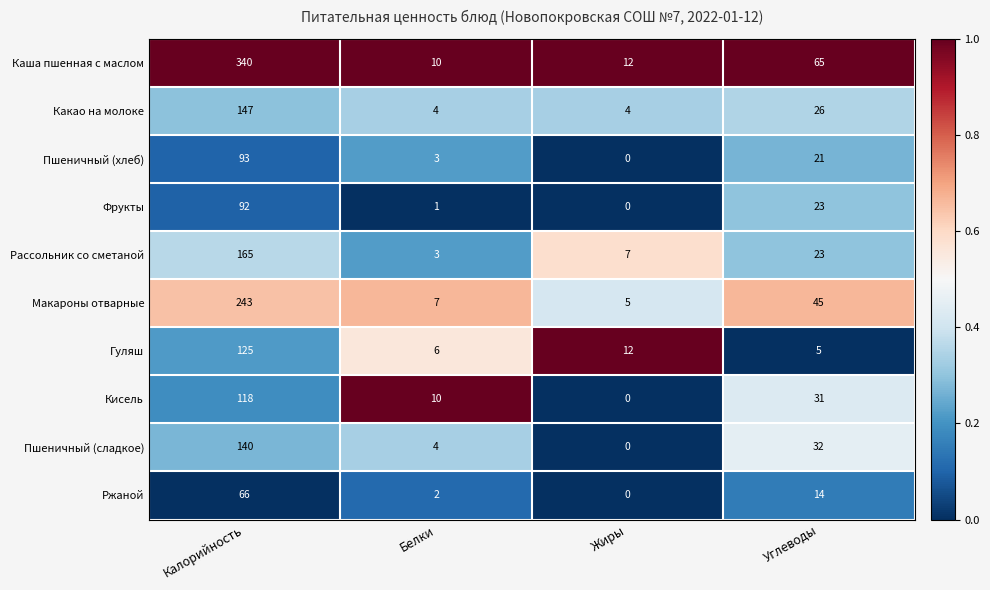

Rank the categories by Пшеничный (сладкое) value from highest to lowest.

Калорийность, Углеводы, Белки, Жиры